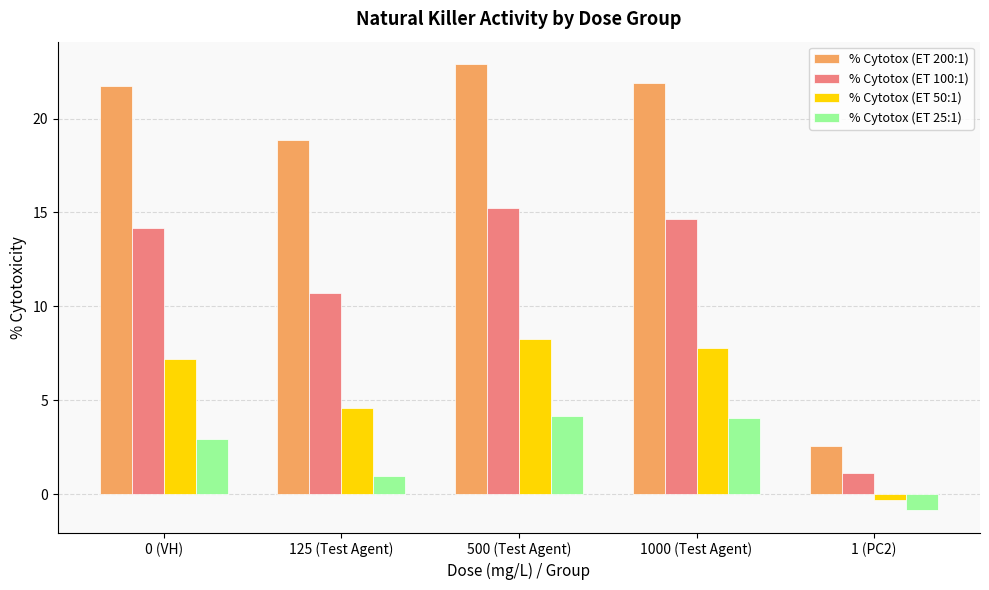

The % Cytotox (ET 100:1) series shows 21.3 at 1000 (Test Agent). True or false?

False